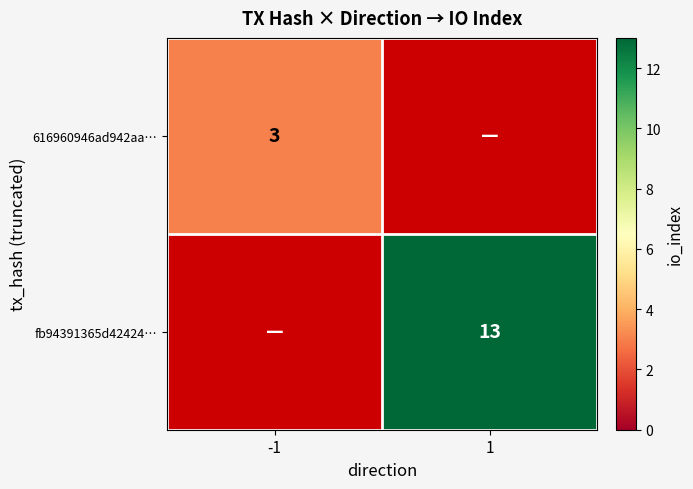

True or false: 616960946ad942aa… has a value of 3 at -1.

True